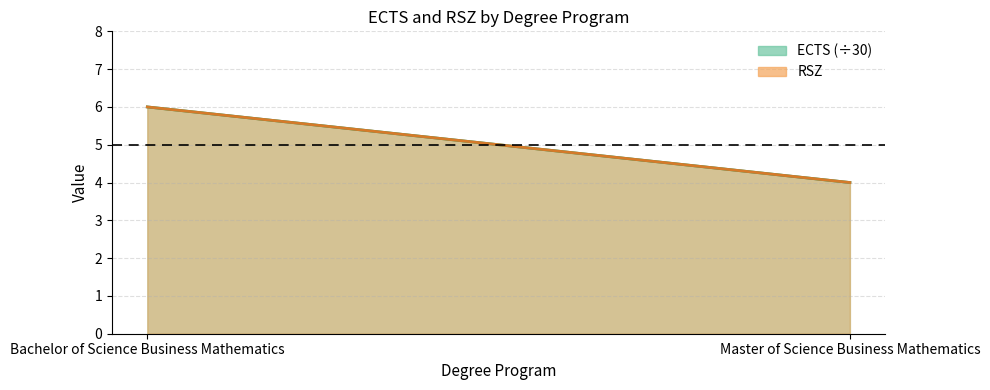

Which has a higher value, Bachelor of Science Business Mathematics or Master of Science Business Mathematics?

Bachelor of Science Business Mathematics